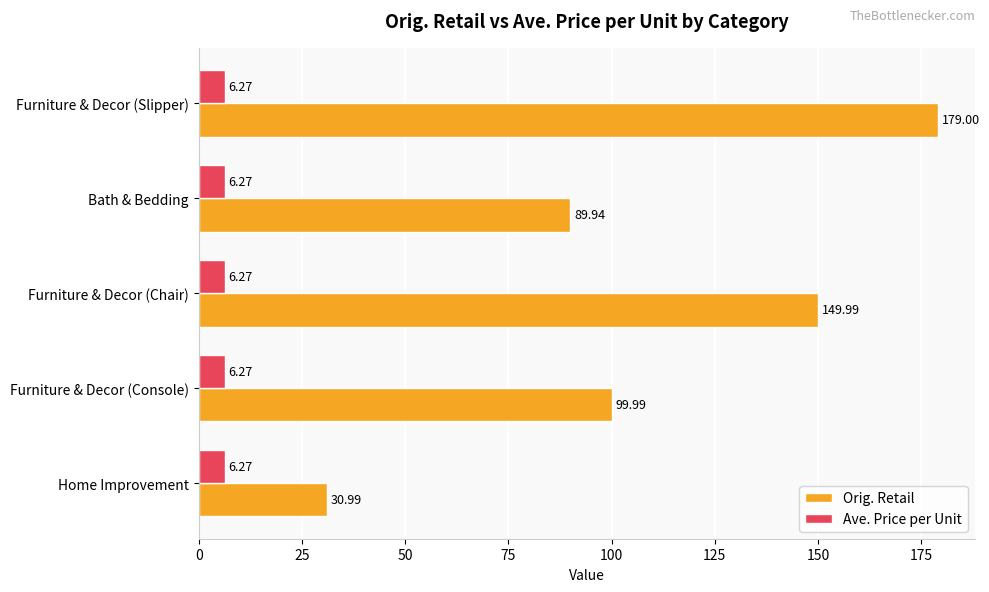

Which series has the largest total across all categories?

Orig. Retail